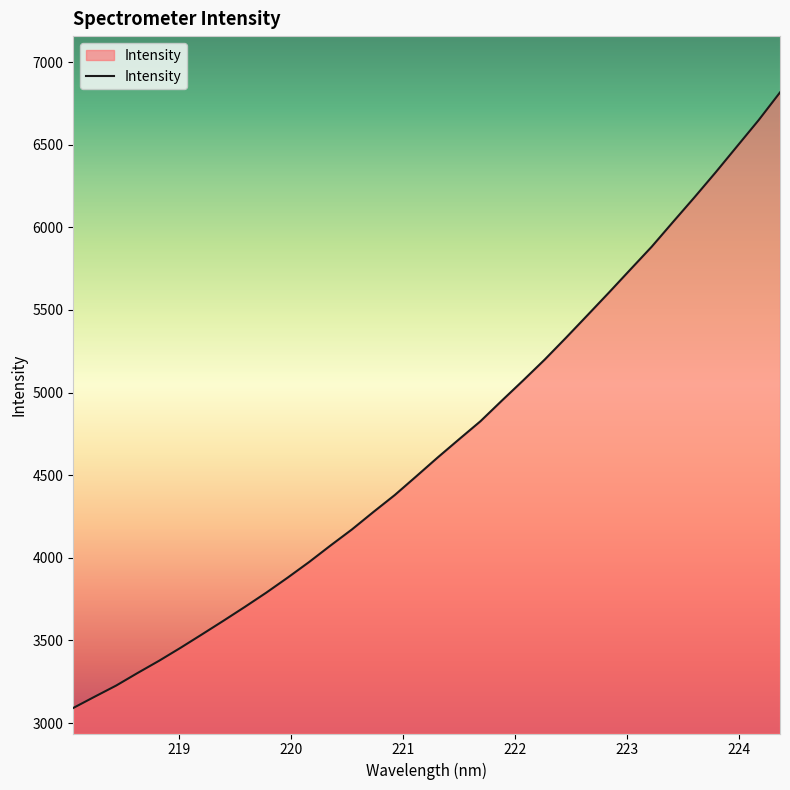

What is the smallest value displayed?

3091.1